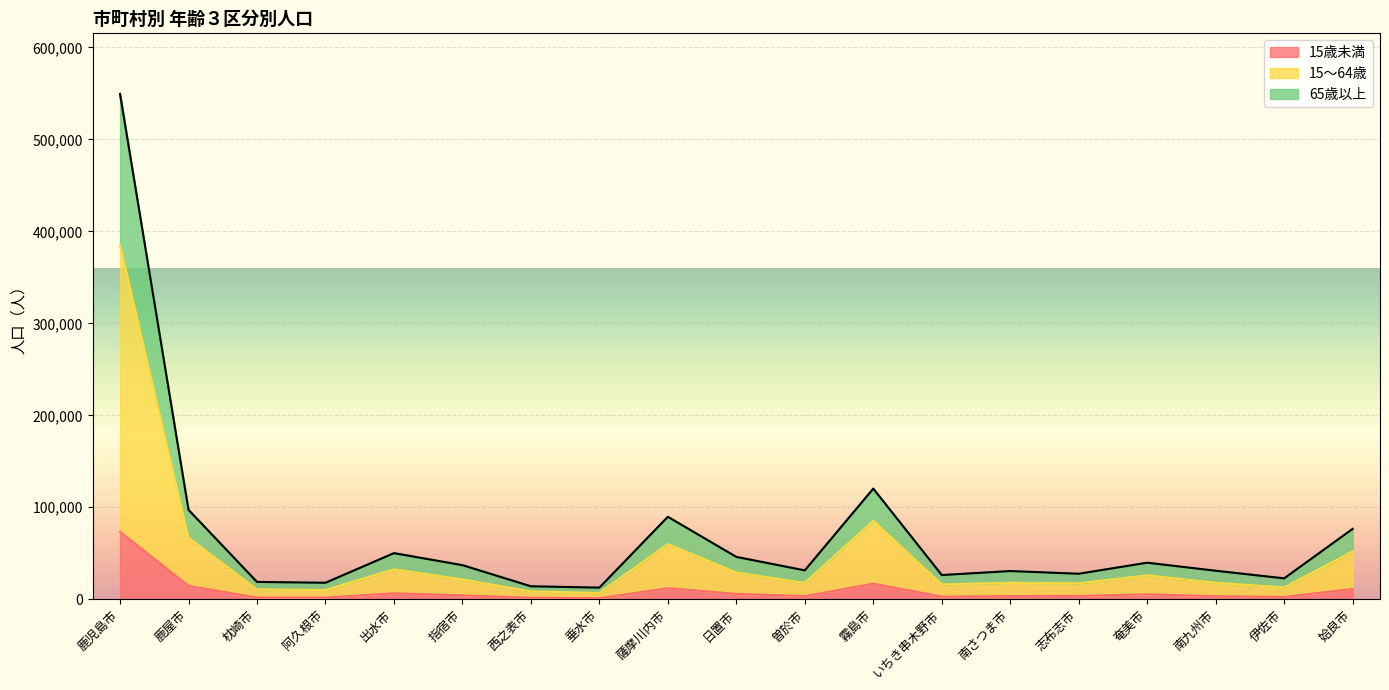

True or false: 15歳未満 and 65歳以上 cross at least once.

False